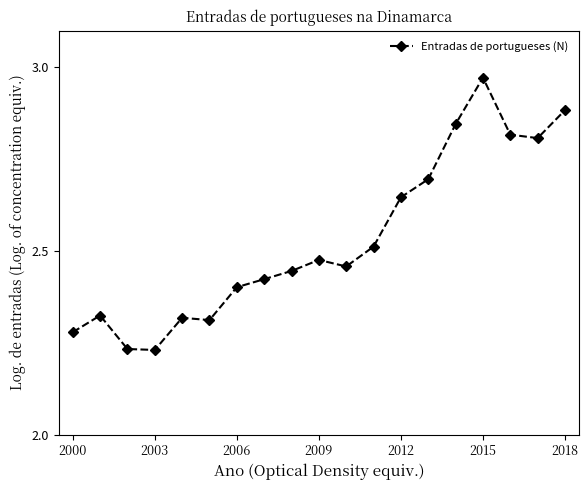

How many lines are shown in the chart?

1